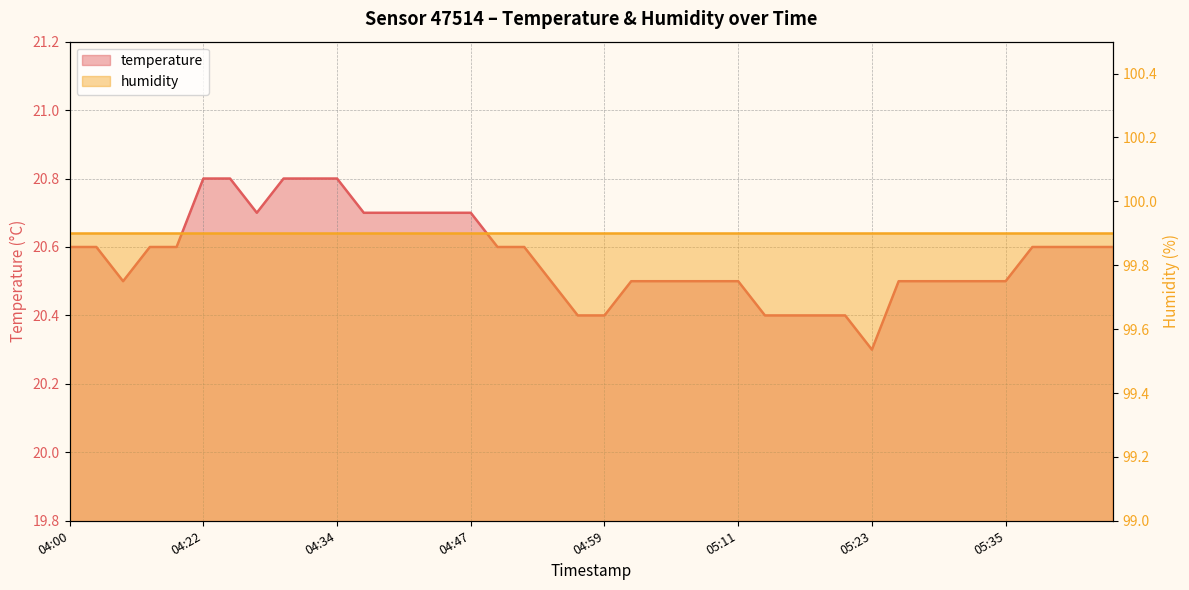

What is the difference between the values at 04:56 and 04:25?

0.4